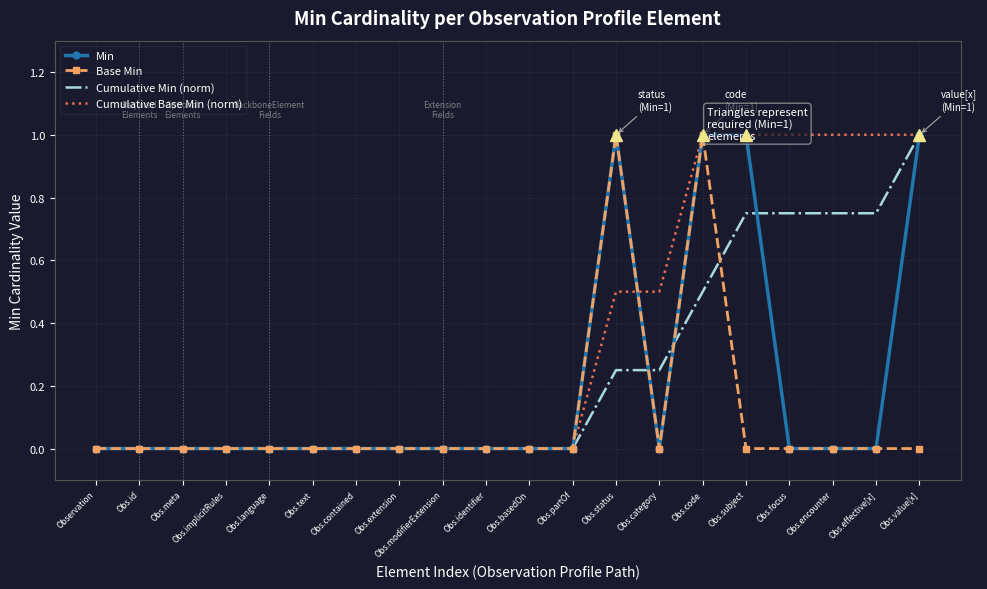

How many values in the Base Min series exceed 0?

2